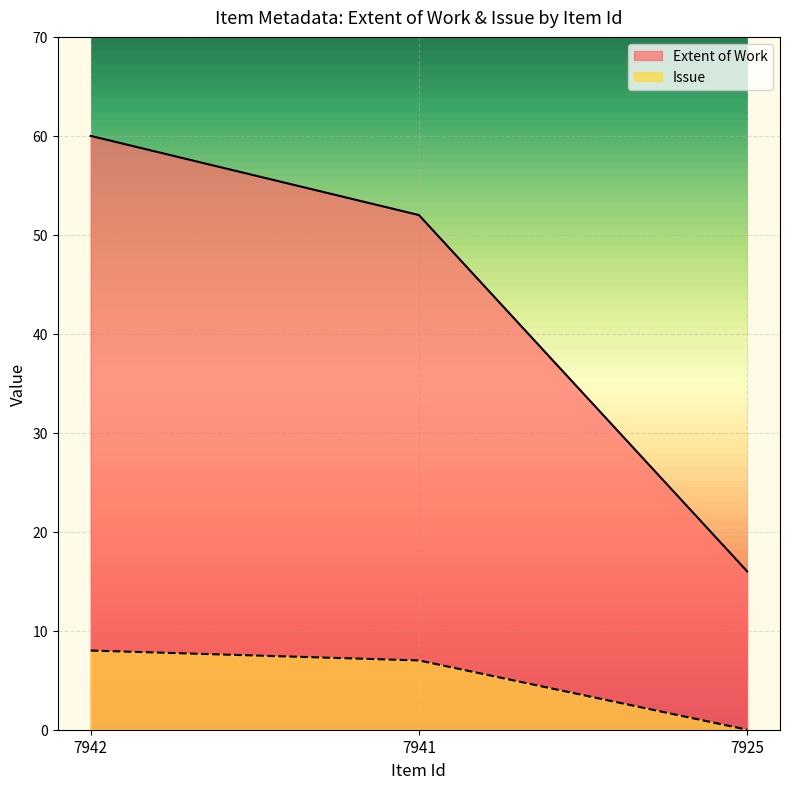

What is the total value across all series at 7941?

59